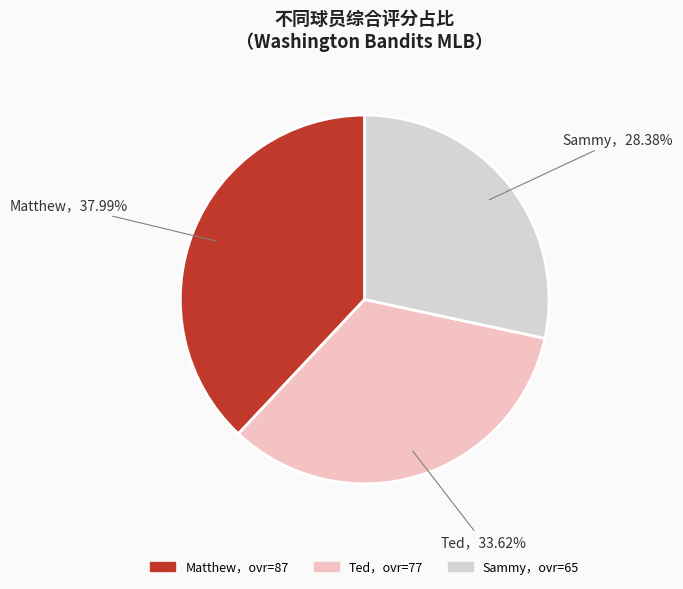

Is there any slice that represents more than half of the pie?

No